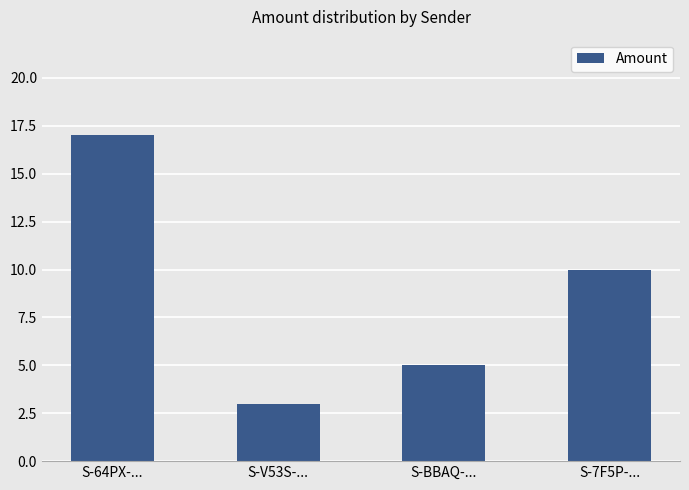

Count the number of data series in this chart.

1